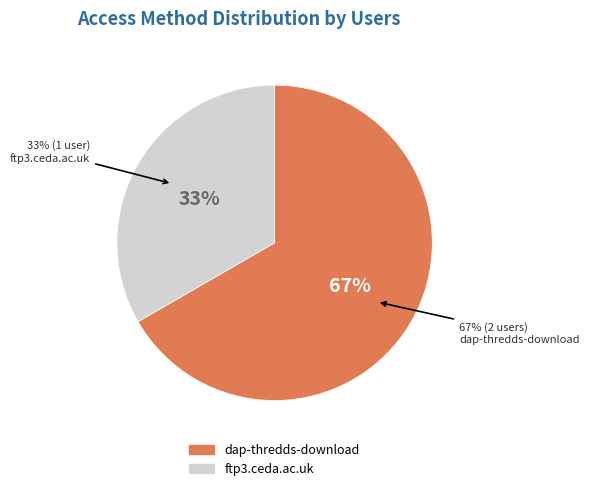

The ftp3.ceda.ac.uk slice represents 27% of the pie. True or false?

False